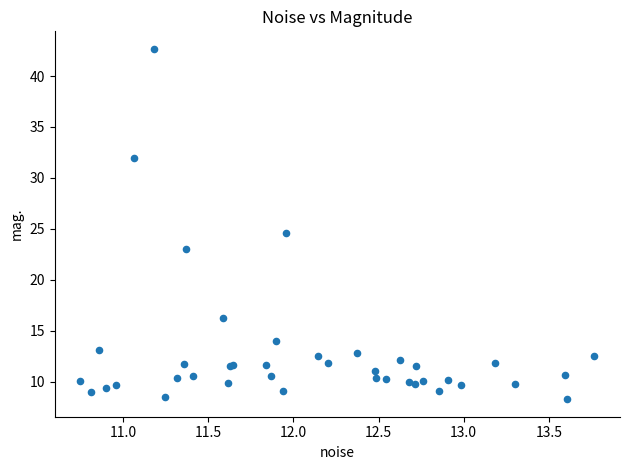

What Y value in the scatter plot is closest to 25?

24.6